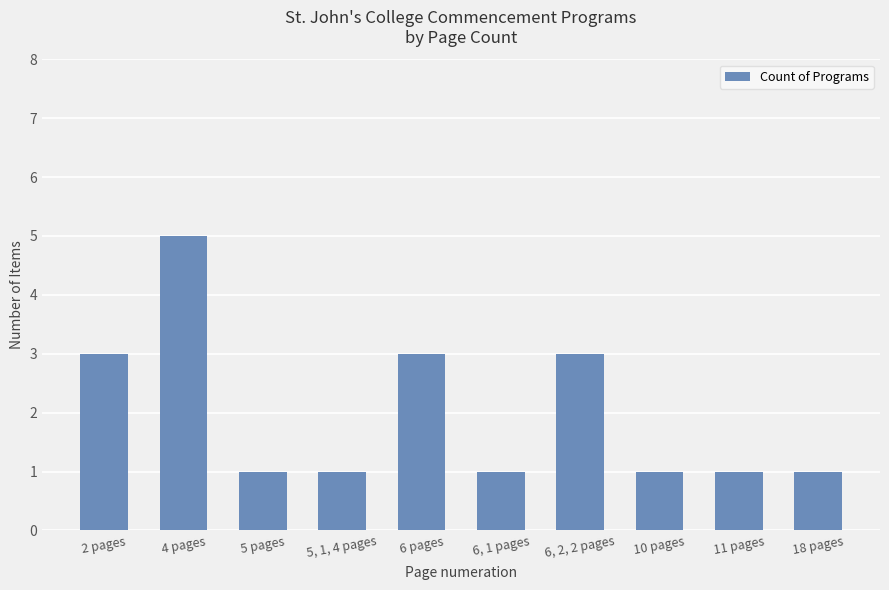

What is the maximum value shown in the chart?

5